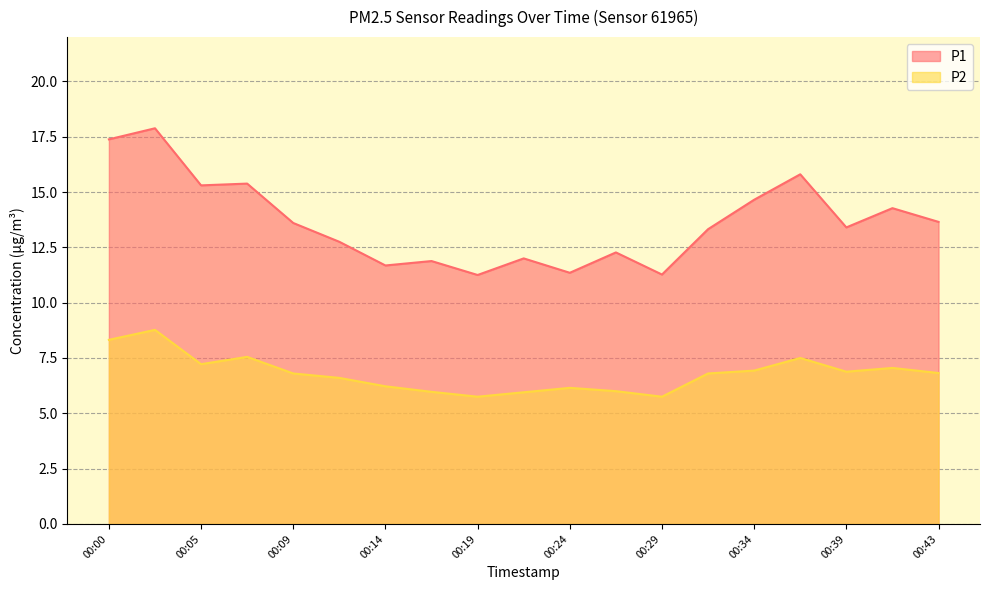

Is it true that P2 equals 9.3 at 00:24?

False